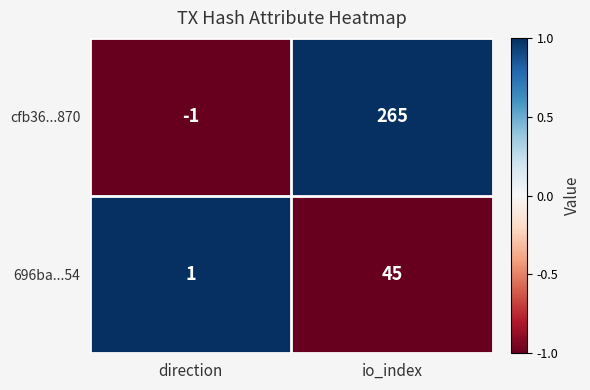

Which series changed the most between direction and io_index?

cfb36...870